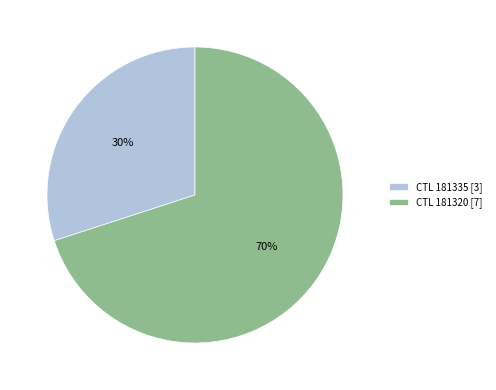

Count the number of slices in the pie.

2